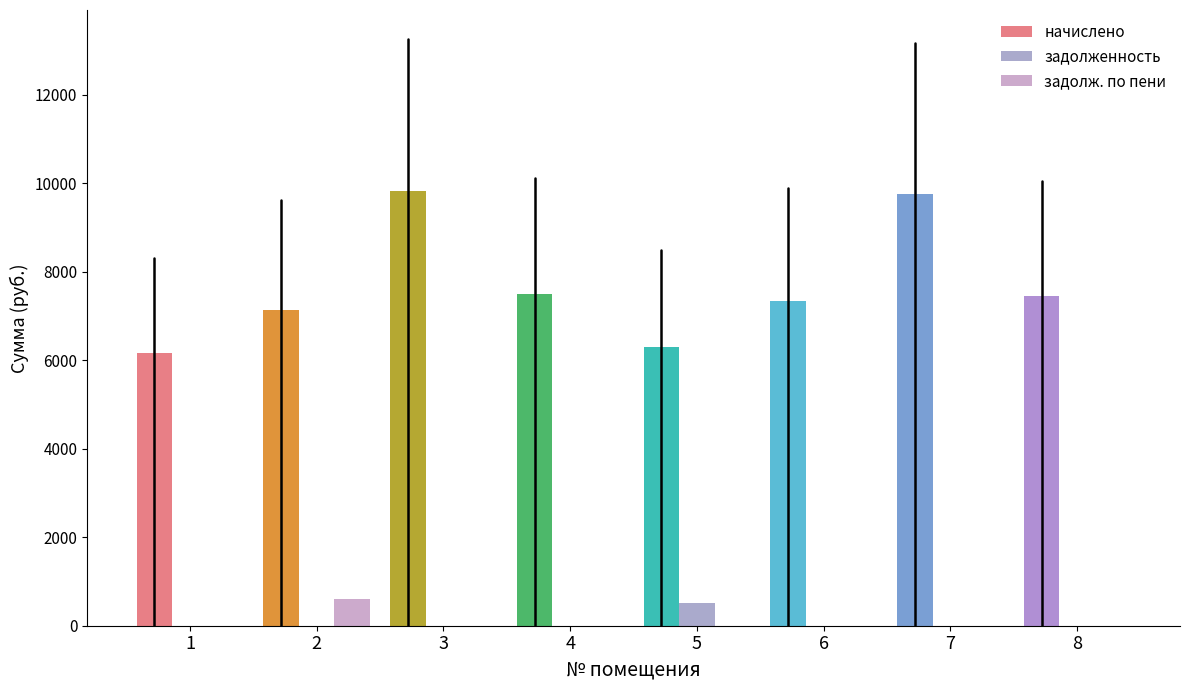

Which series has the largest total across all categories?

задолж. по пени